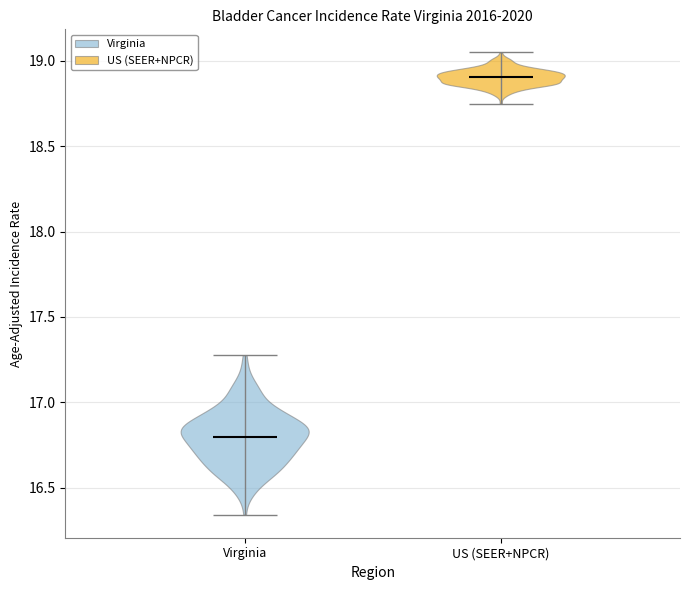

Where does the median line of the violin for US (SEER+NPCR) sit on the y-axis? The values are not printed on the chart, so give them approximately, as read against the axis.

18.90